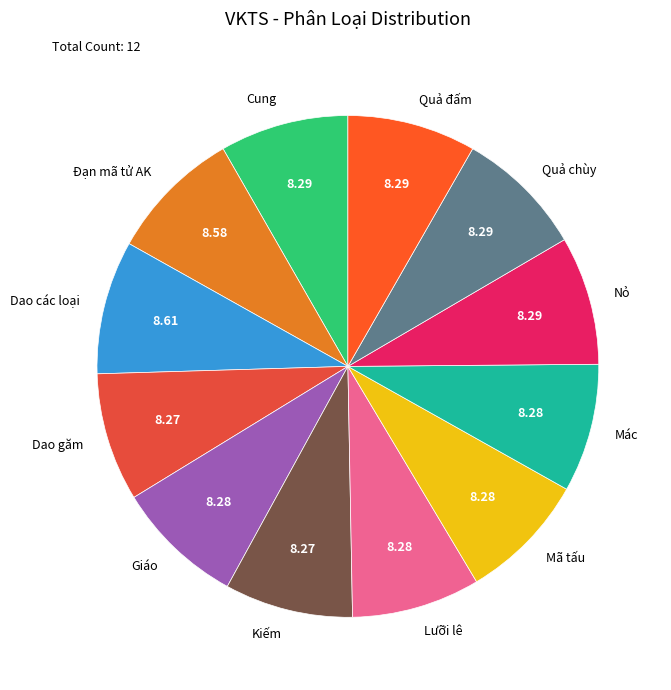

How many slices are in this pie chart?

12